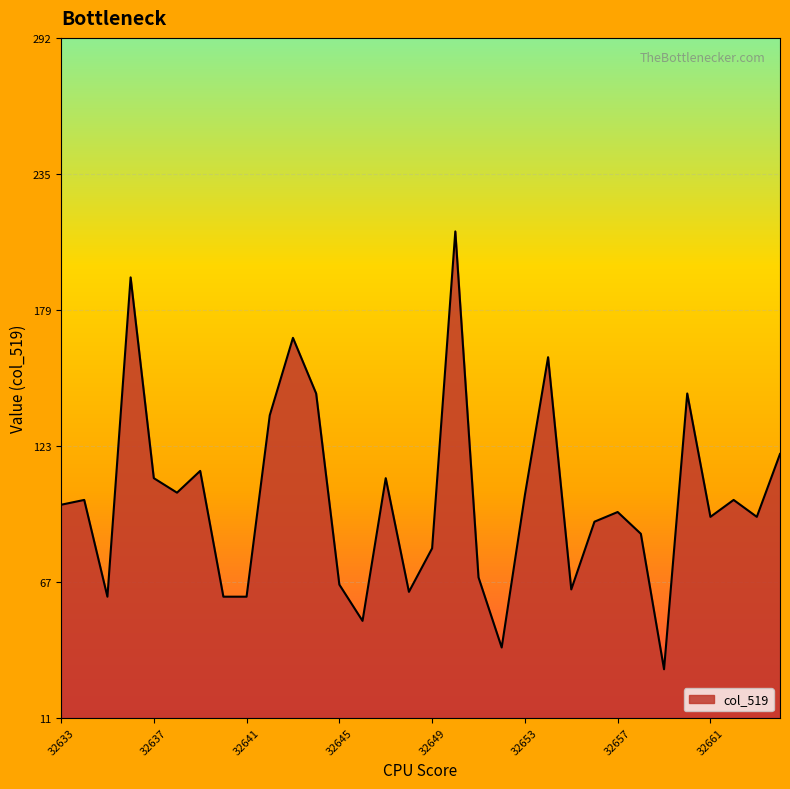

What is the maximum value shown in the chart?

212